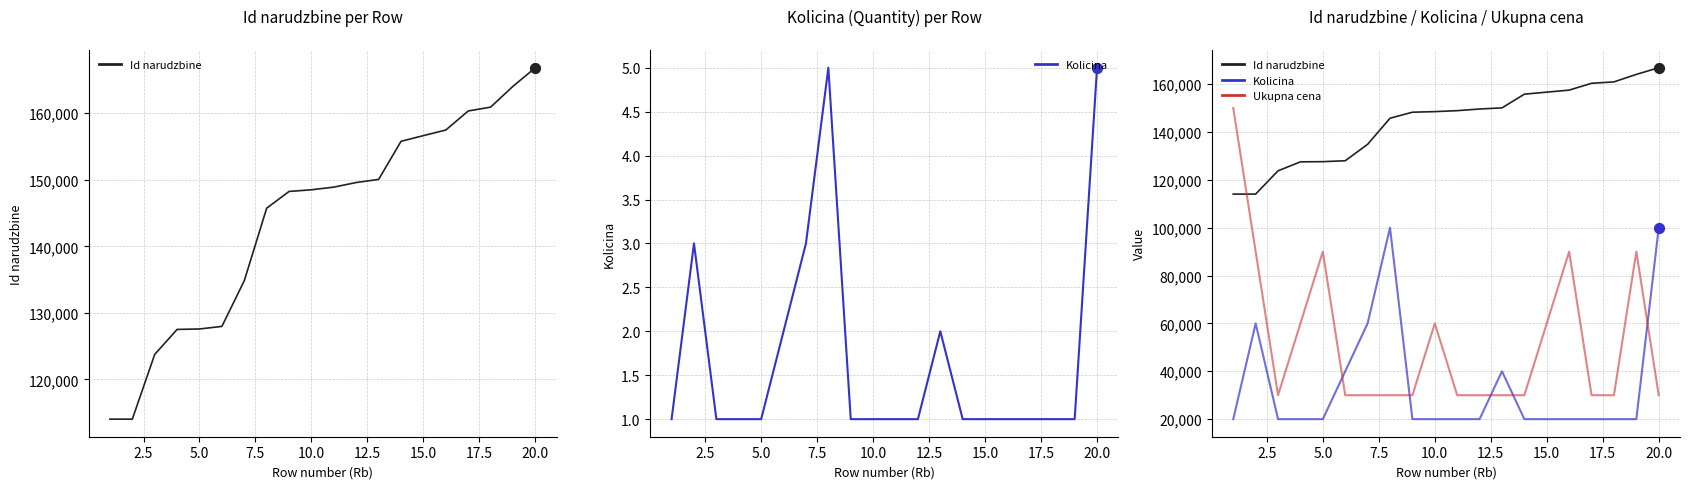

Which series has the largest Y range (max minus min)?

Ukupna cena (scaled)